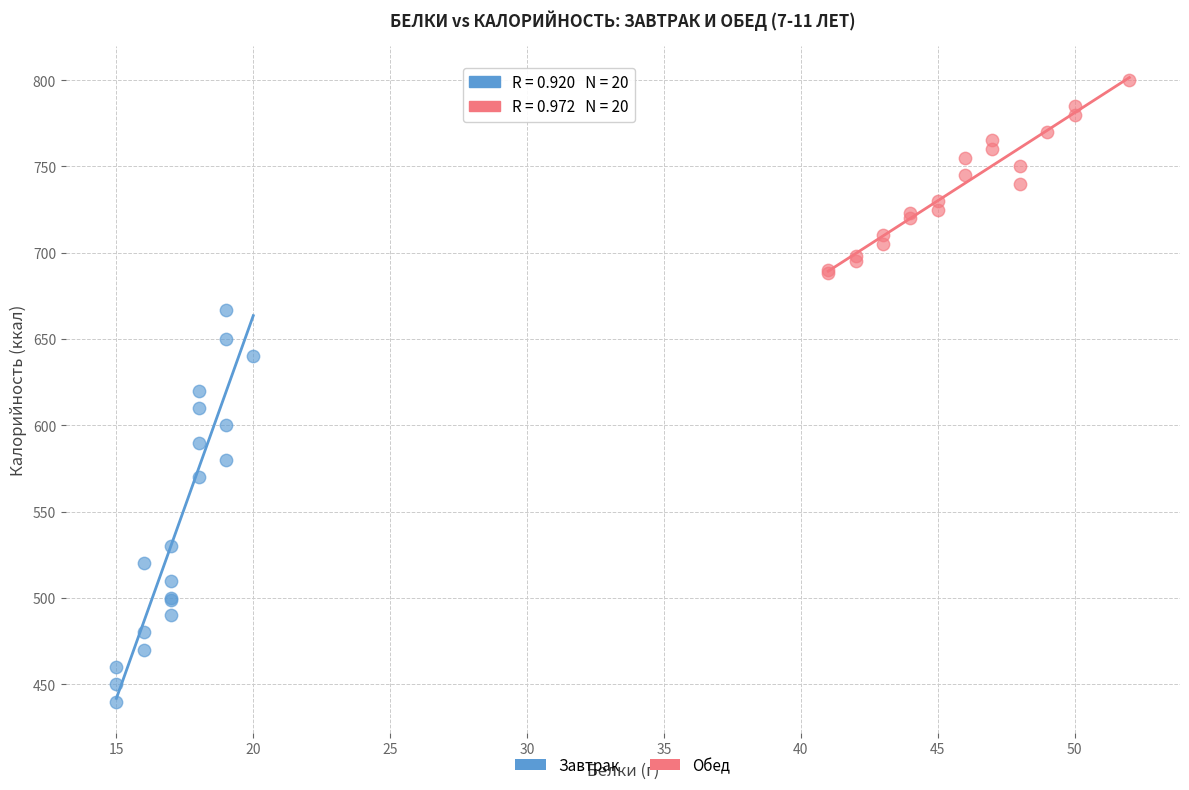

Which series reaches the maximum Y coordinate?

Обед